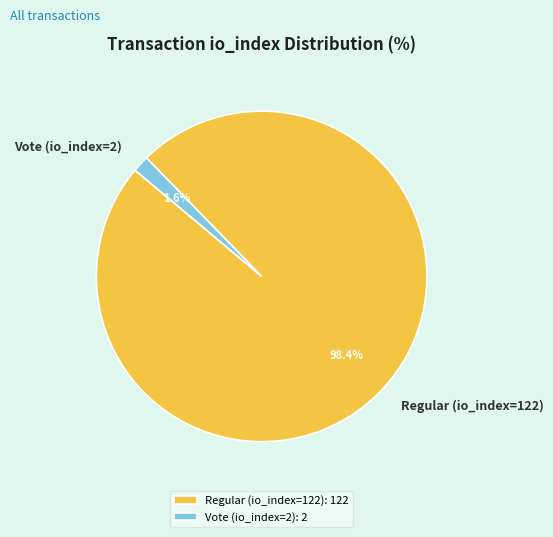

To the nearest percent, what is the average slice percentage?

50%